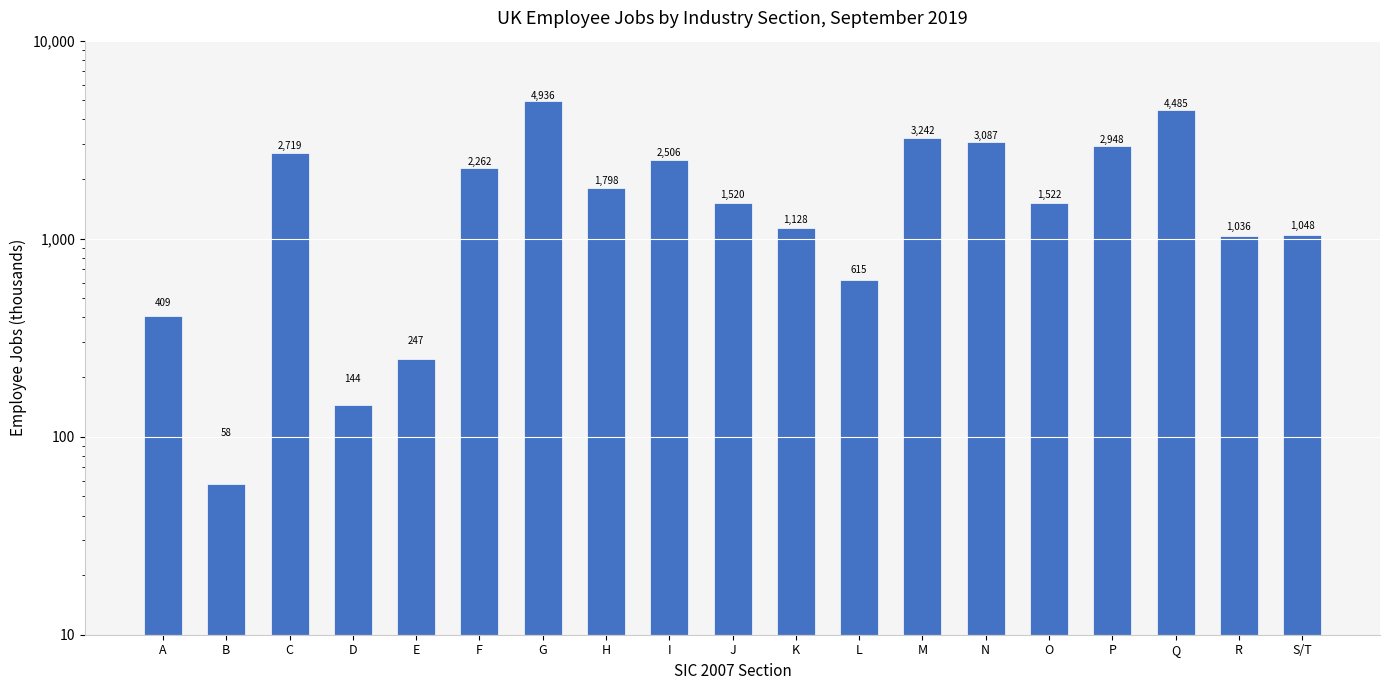

What position from the left is R?

18